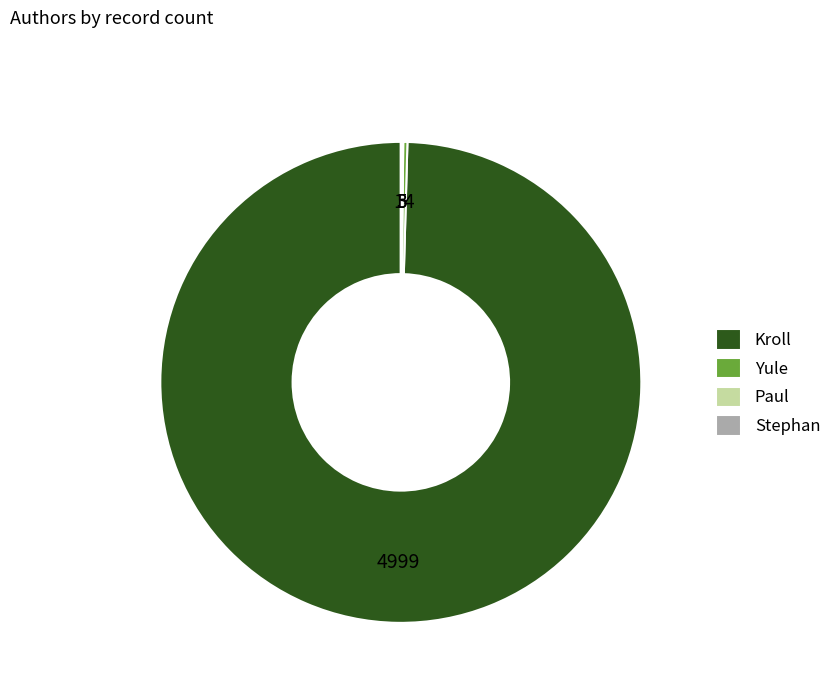

Which category has the biggest portion of the pie?

Kroll